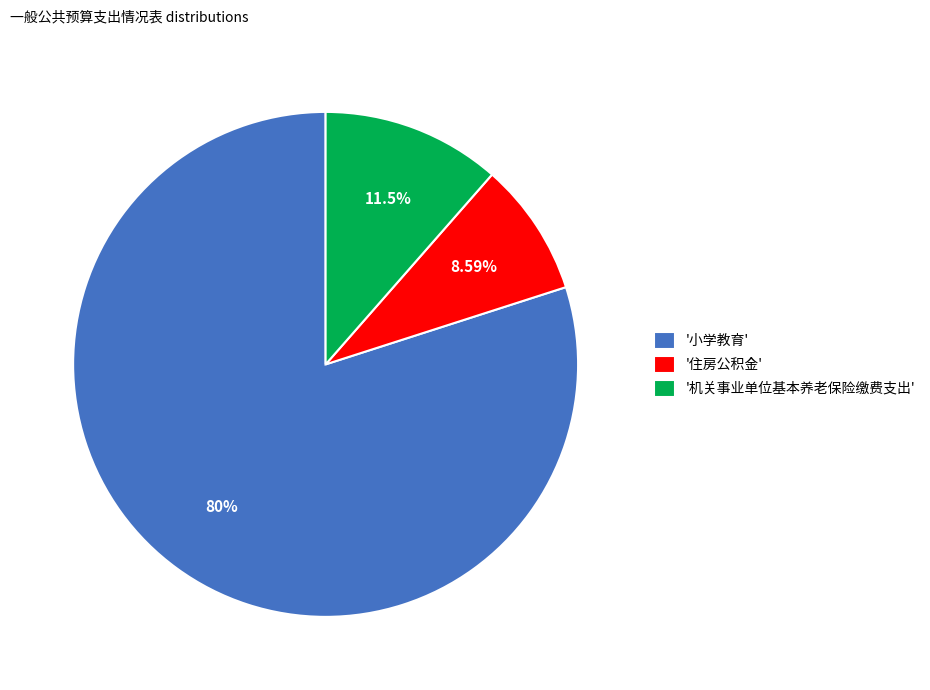

Do '小学教育' and '住房公积金' together represent more than half of the pie?

Yes